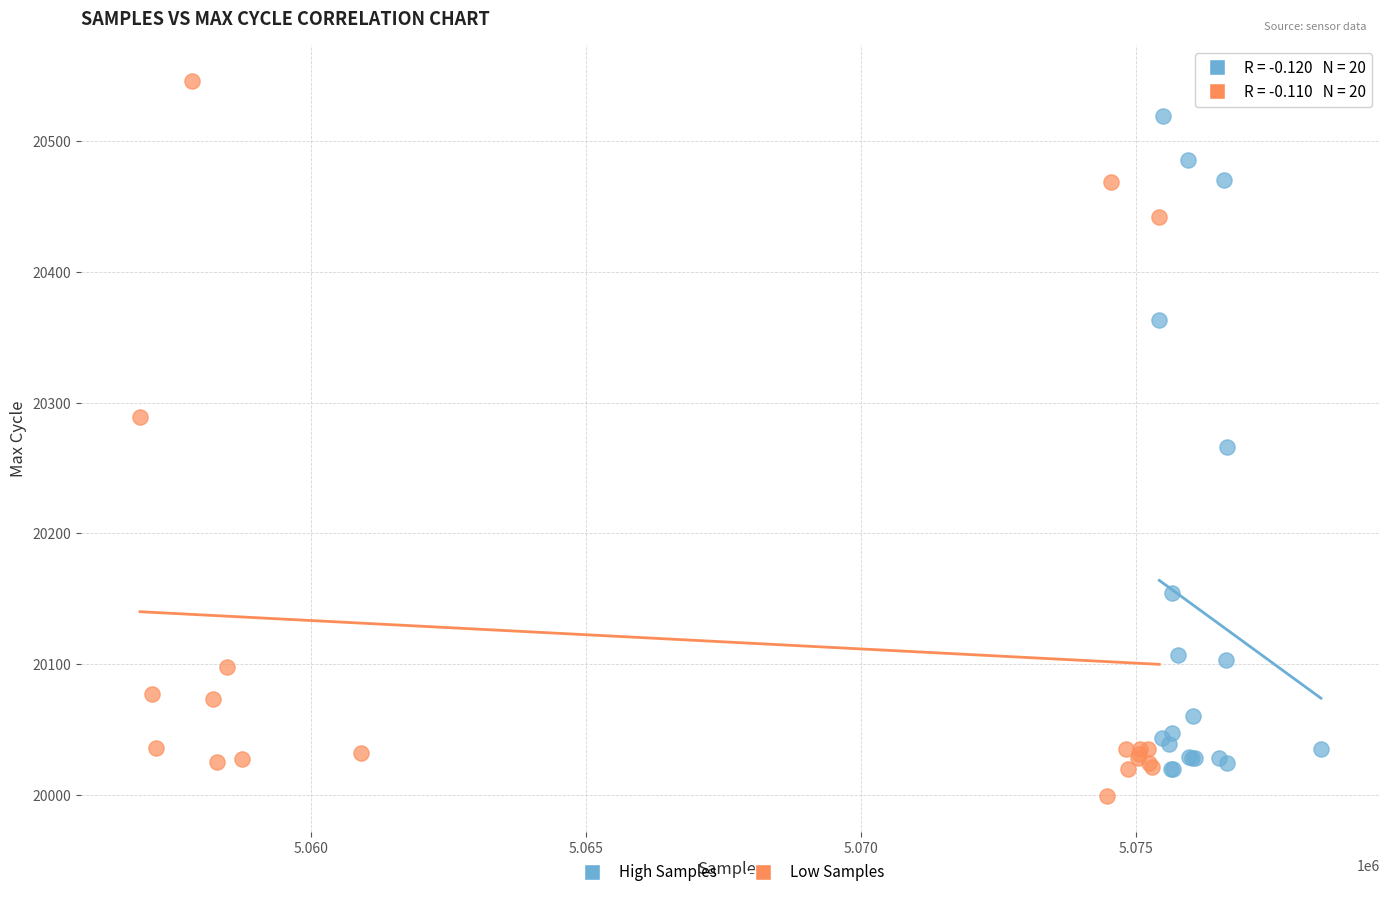

Which series contains the highest Y value?

Low Samples